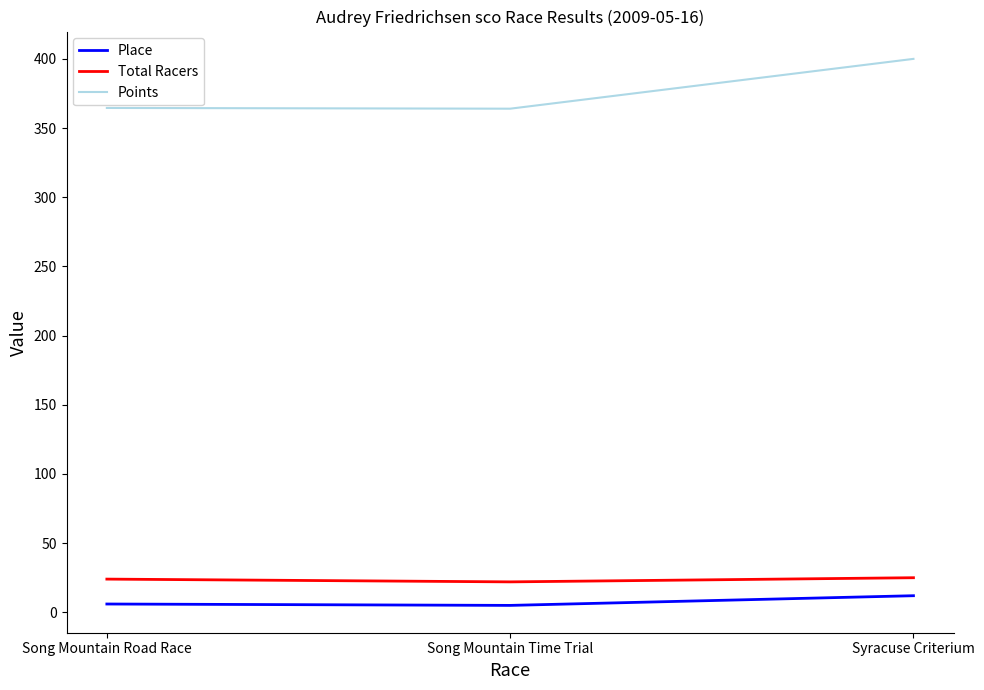

What is the spread (max minus min) of values at Syracuse Criterium?

388.0